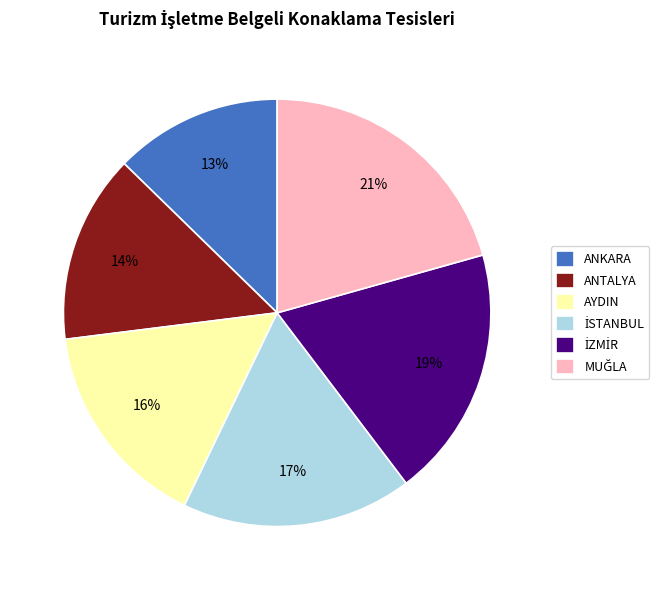

To the nearest percent, what is the average slice percentage?

17%